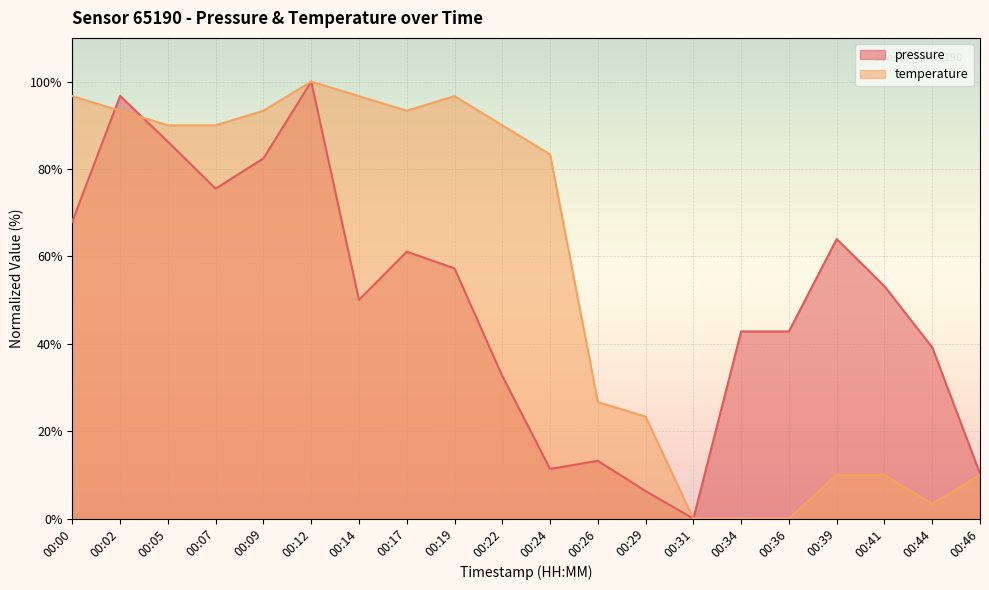

Where is the first local maximum for temperature?

00:12